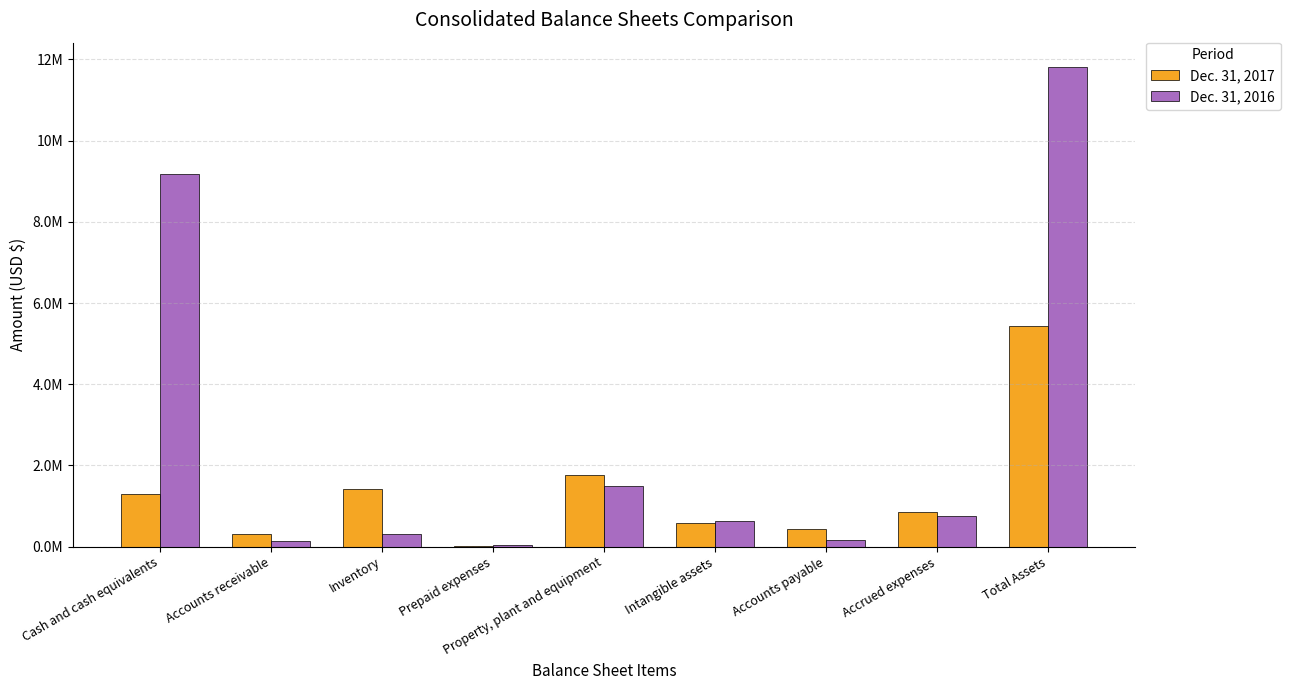

Which series changed the most between Cash and cash equivalents and Property, plant and equipment?

Dec. 31, 2016